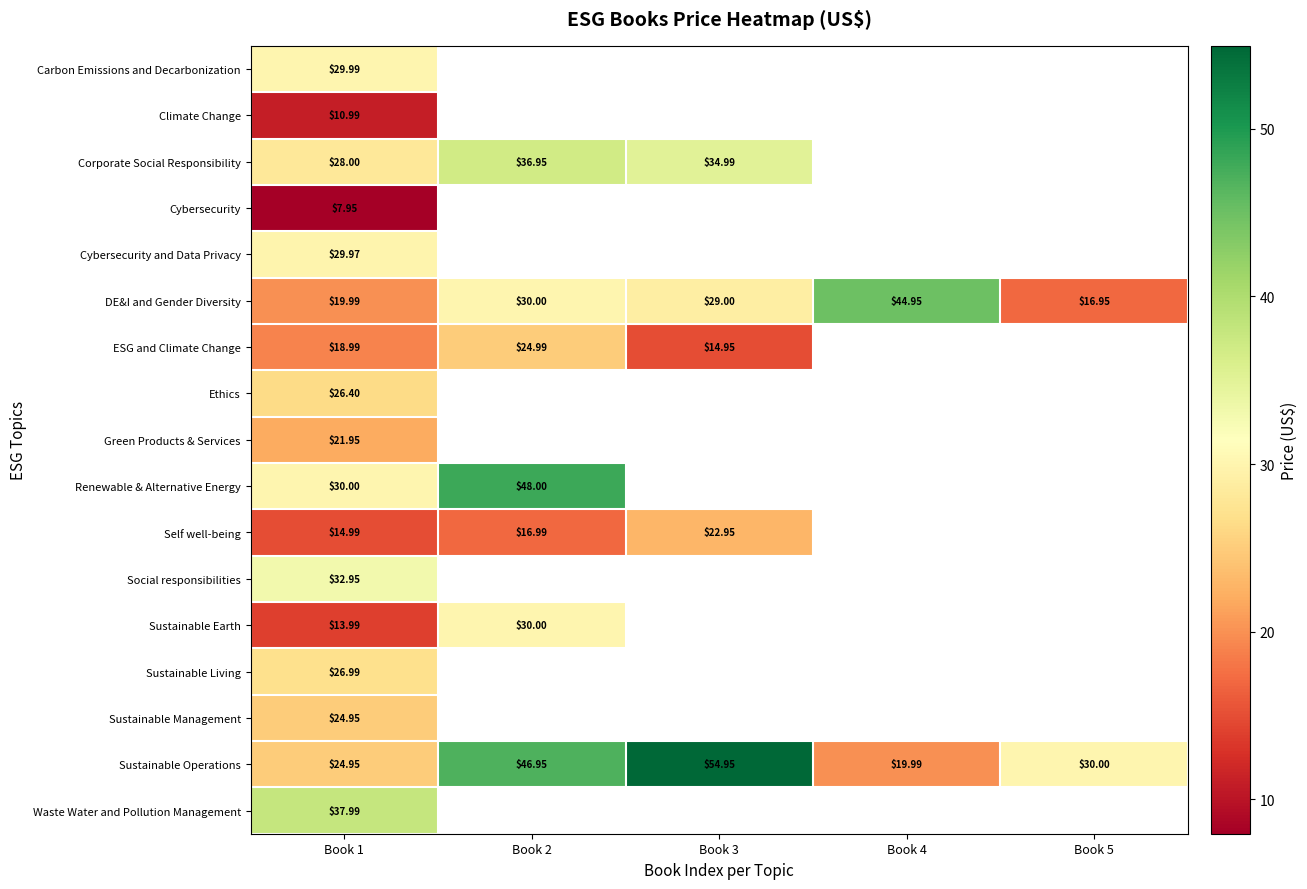

Rank the series by their maximum value, from lowest to highest.

Cybersecurity, Climate Change, Green Products & Services, Self well-being, Sustainable Management, ESG and Climate Change, Ethics, Sustainable Living, Cybersecurity and Data Privacy, Carbon Emissions and Decarbonization, Sustainable Earth, Social responsibilities, Corporate Social Responsibility, Waste Water and Pollution Management, DE&I and Gender Diversity, Renewable & Alternative Energy, Sustainable Operations